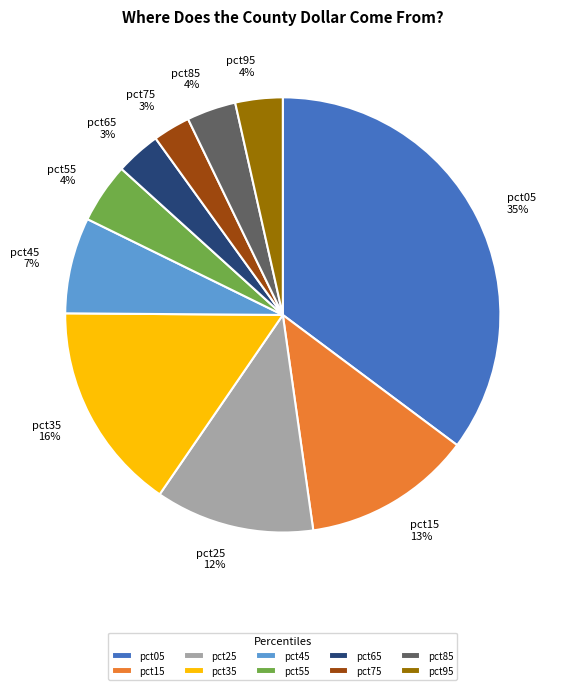

Is it true that pct25 is 24% of the pie?

False